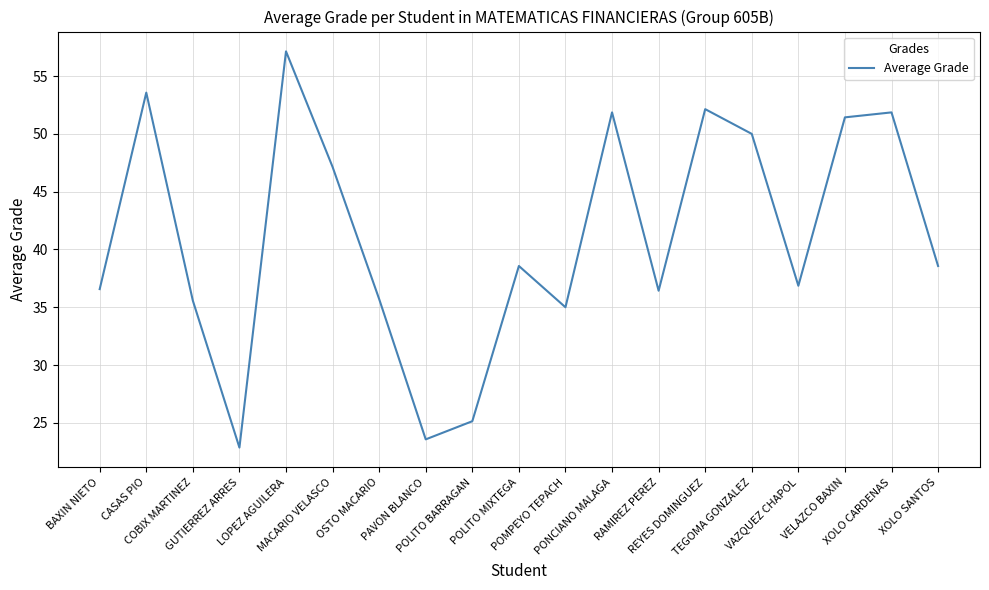

What is the greatest value displayed?

57.1